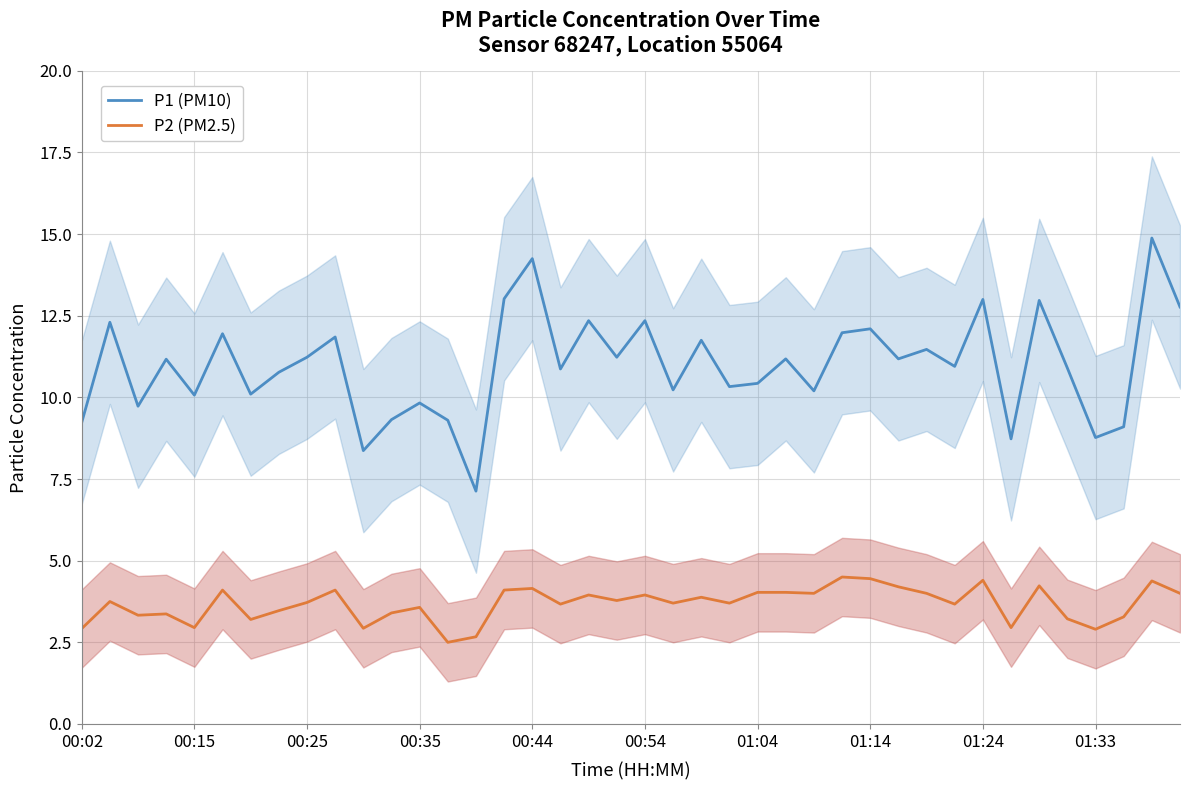

True or false: P2 (PM2.5) has more than 0 interior local peaks.

True